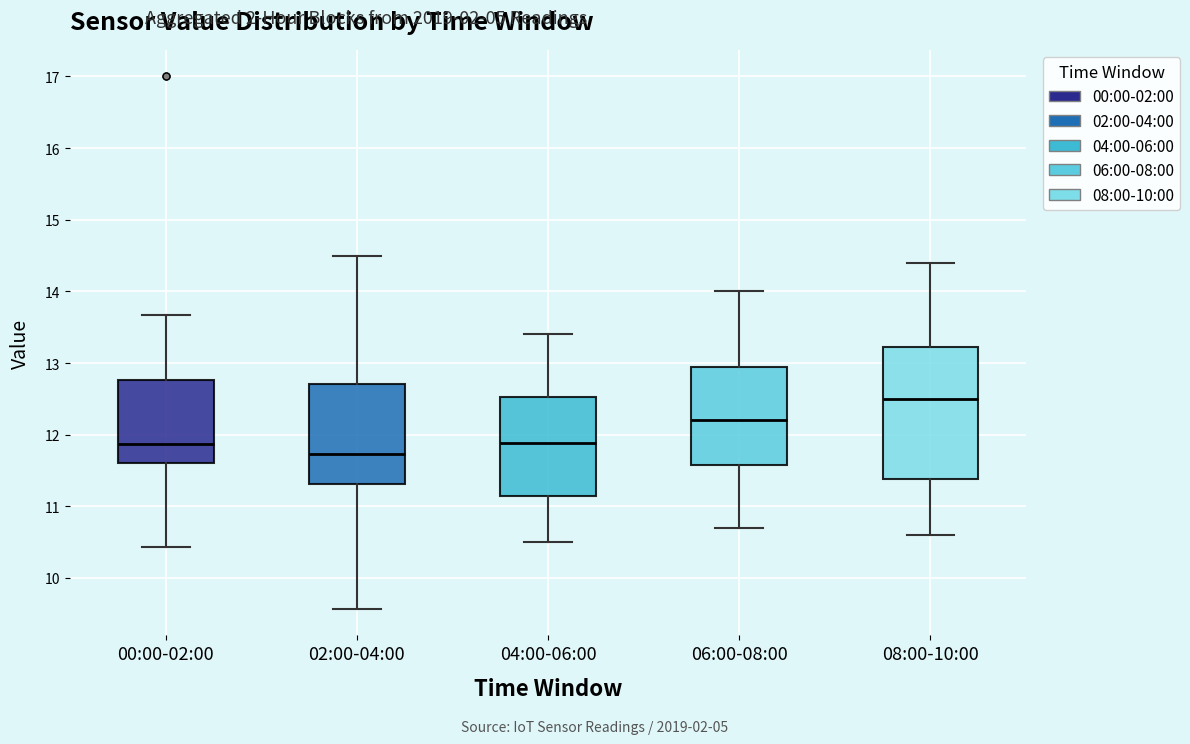

Reading left to right, transcribe this box plot: for each box, give where its median line is, the range the box spans, and where its two whiskers end, as read against the y-axis. The values are not printed on the chart, so give them approximately, as read against the axis.

00:00-02:00: median 11.9, box 11.6 to 12.8, whiskers 10.4 to 13.7
02:00-04:00: median 11.7, box 11.3 to 12.7, whiskers 9.6 to 14.5
04:00-06:00: median 11.9, box 11.2 to 12.5, whiskers 10.5 to 13.4
06:00-08:00: median 12.2, box 11.6 to 13.0, whiskers 10.7 to 14.0
08:00-10:00: median 12.5, box 11.4 to 13.2, whiskers 10.6 to 14.4